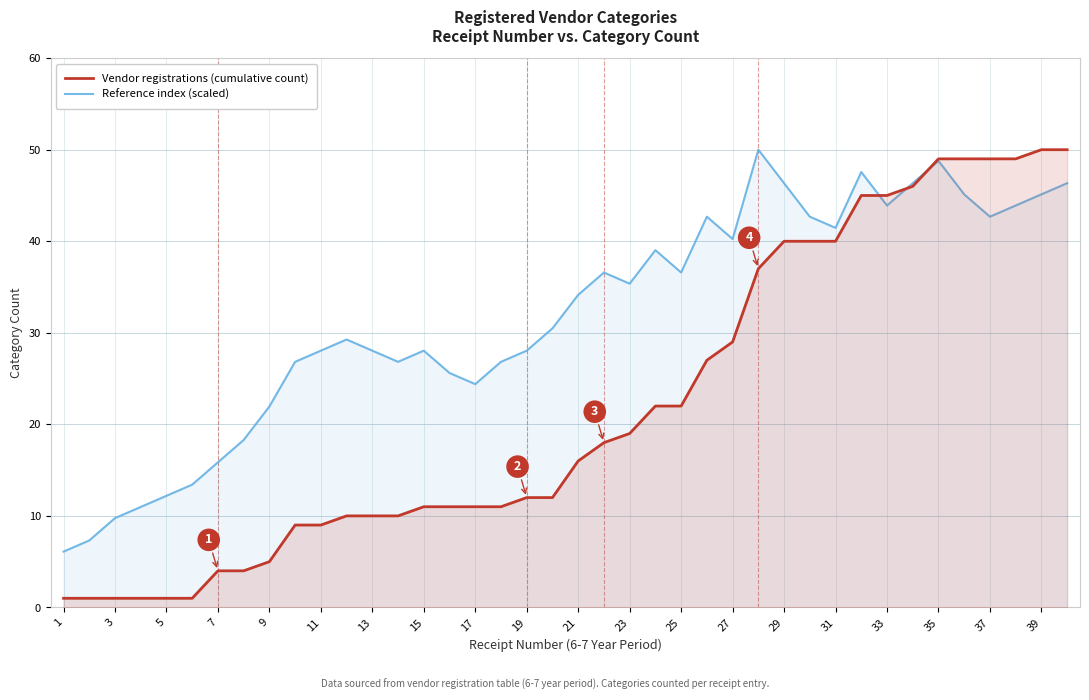

Read the Reference index (scaled) value at 13.

28.0